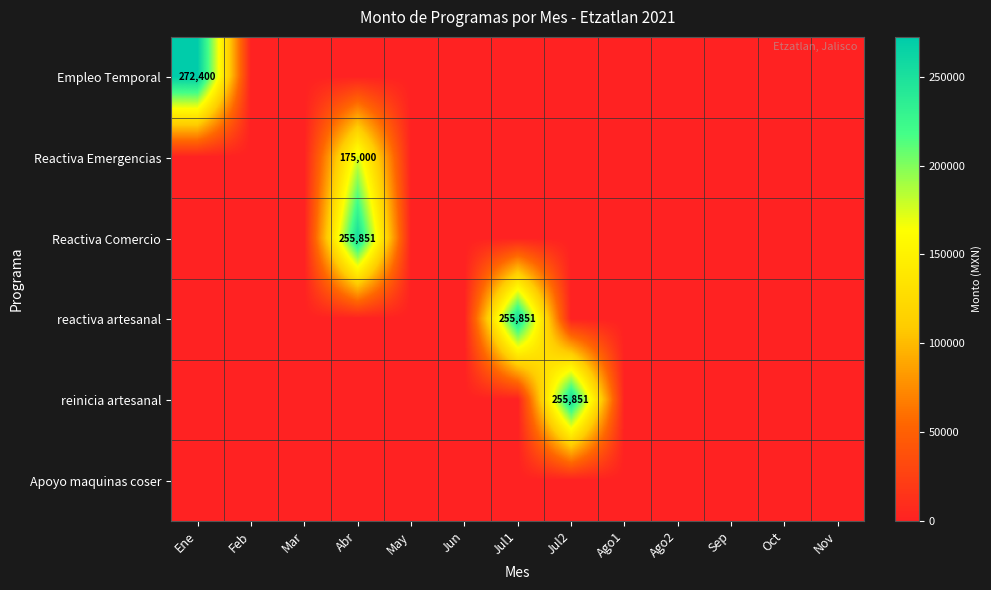

The reinicia artesanal series shows 161331 at Jul2. True or false?

False